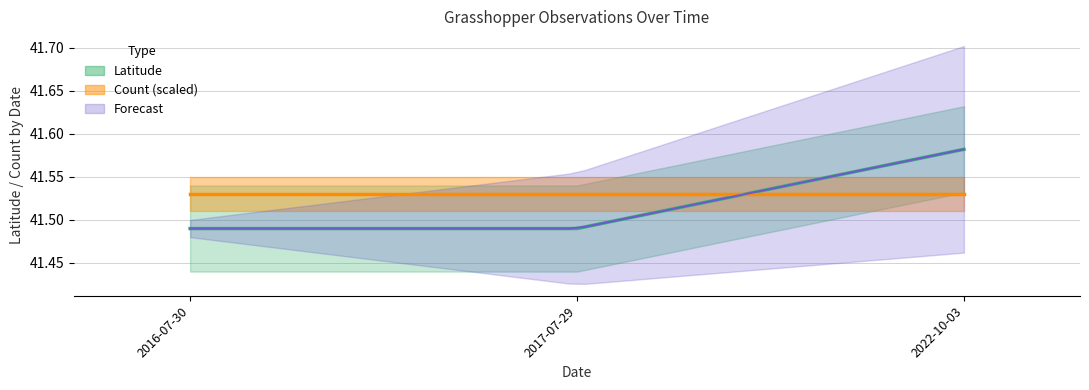

What position from the right is 2016-07-30?

3